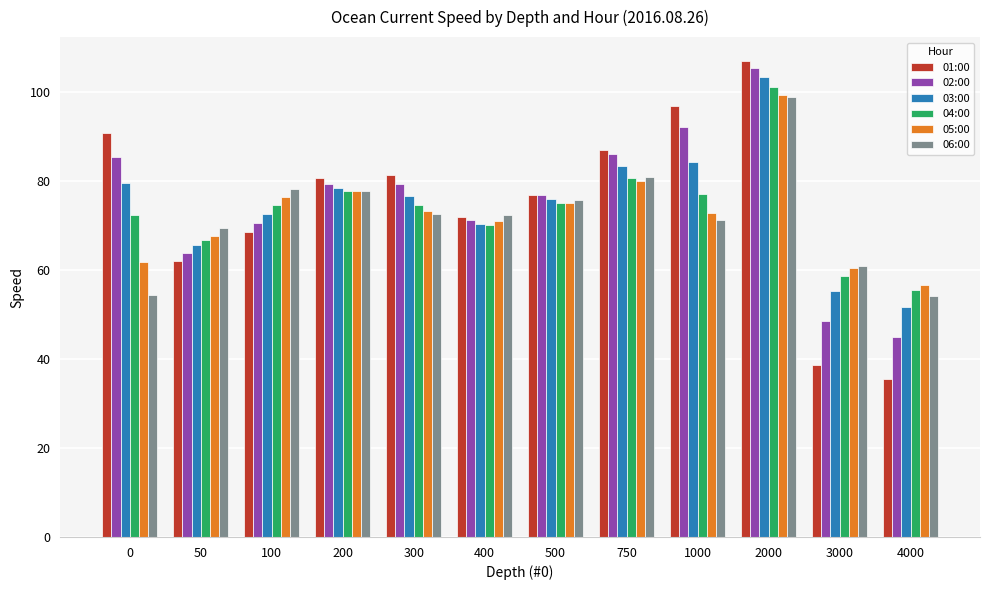

What is the highest value of the 06:00 series?

98.8